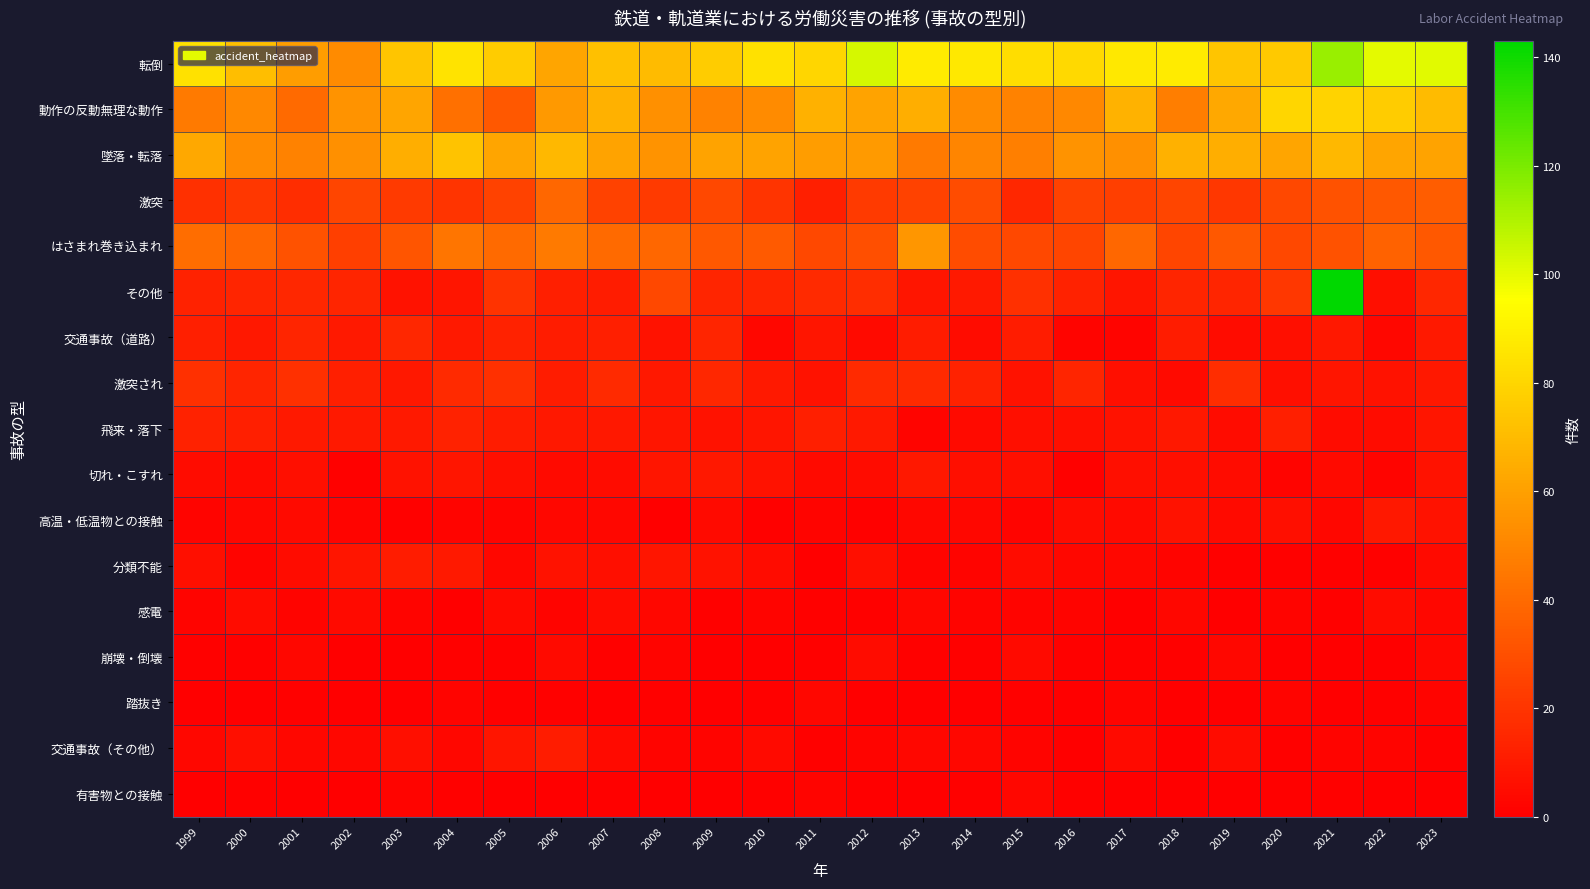

Reading right to left, transcribe all the data shown in this chart.

転倒: 2023=101	2022=100	2021=114	2020=75	2019=74	2018=88	2017=87	2016=81	2015=83	2014=87	2013=88	2012=103	2011=80	2010=84	2009=76	2008=70	2007=72	2006=62	2005=76	2004=85	2003=74	2002=52	2001=59	2000=71	1999=84
動作の反動無理な動作: 2023=70	2022=76	2021=79	2020=80	2019=63	2018=47	2017=67	2016=51	2015=49	2014=52	2013=65	2012=61	2011=66	2010=52	2009=49	2008=54	2007=66	2006=57	2005=33	2004=42	2003=62	2002=55	2001=40	2000=51	1999=46
墜落・転落: 2023=61	2022=62	2021=69	2020=62	2019=65	2018=66	2017=54	2016=55	2015=48	2014=50	2013=46	2012=58	2011=59	2010=61	2009=61	2008=55	2007=61	2006=69	2005=62	2004=73	2003=65	2002=54	2001=49	2000=52	1999=63
激突: 2023=35	2022=33	2021=31	2020=27	2019=21	2018=26	2017=24	2016=25	2015=15	2014=29	2013=25	2012=22	2011=12	2010=20	2009=27	2008=22	2007=25	2006=39	2005=25	2004=20	2003=22	2002=26	2001=17	2000=21	1999=18
はさまれ巻き込まれ: 2023=33	2022=37	2021=31	2020=27	2019=33	2018=26	2017=39	2016=26	2015=27	2014=29	2013=56	2012=30	2011=27	2010=34	2009=33	2008=39	2007=40	2006=46	2005=40	2004=44	2003=32	2002=24	2001=31	2000=38	1999=41
その他: 2023=15	2022=6	2021=143	2020=21	2019=14	2018=14	2017=8	2016=13	2015=18	2014=10	2013=8	2012=17	2011=16	2010=14	2009=14	2008=27	2007=11	2006=12	2005=19	2004=8	2003=7	2002=14	2001=15	2000=14	1999=13
交通事故（道路）: 2023=10	2022=3	2021=9	2020=6	2019=5	2018=11	2017=2	2016=2	2015=11	2014=5	2013=11	2012=4	2011=8	2010=3	2009=14	2008=7	2007=12	2006=11	2005=13	2004=10	2003=15	2002=10	2001=14	2000=9	1999=12
激突され: 2023=9	2022=7	2021=8	2020=6	2019=17	2018=4	2017=6	2016=14	2015=7	2014=13	2013=16	2012=16	2011=7	2010=10	2009=15	2008=9	2007=16	2006=11	2005=18	2004=16	2003=9	2002=12	2001=18	2000=14	1999=18
飛来・落下: 2023=8	2022=5	2021=5	2020=12	2019=5	2018=9	2017=7	2016=6	2015=6	2014=4	2013=2	2012=10	2011=12	2010=8	2009=7	2008=8	2007=9	2006=9	2005=11	2004=13	2003=10	2002=10	2001=10	2000=12	1999=13
切れ・こすれ: 2023=7	2022=2	2021=4	2020=2	2019=5	2018=6	2017=6	2016=1	2015=6	2014=6	2013=9	2012=5	2011=4	2010=7	2009=9	2008=8	2007=5	2006=4	2005=6	2004=8	2003=7	2002=1	2001=6	2000=4	1999=5
高温・低温物との接触: 2023=7	2022=9	2021=3	2020=6	2019=4	2018=7	2017=4	2016=5	2015=2	2014=3	2013=3	2012=1	2011=2	2010=1	2009=4	2008=0	2007=3	2006=3	2005=2	2004=2	2003=1	2002=2	2001=4	2000=3	1999=2
分類不能: 2023=4	2022=1	2021=1	2020=1	2019=1	2018=2	2017=3	2016=3	2015=5	2014=2	2013=2	2012=6	2011=0	2010=5	2009=7	2008=8	2007=6	2006=7	2005=3	2004=10	2003=11	2002=8	2001=5	2000=2	1999=6
感電: 2023=3	2022=5	2021=1	2020=2	2019=0	2018=3	2017=0	2016=2	2015=2	2014=2	2013=3	2012=1	2011=1	2010=2	2009=1	2008=3	2007=5	2006=2	2005=4	2004=0	2003=2	2002=4	2001=2	2000=5	1999=2
崩壊・倒壊: 2023=3	2022=0	2021=0	2020=0	2019=3	2018=1	2017=1	2016=1	2015=4	2014=1	2013=1	2012=5	2011=1	2010=0	2009=0	2008=2	2007=1	2006=4	2005=1	2004=1	2003=0	2002=0	2001=3	2000=1	1999=1
踏抜き: 2023=2	2022=1	2021=0	2020=2	2019=0	2018=0	2017=2	2016=0	2015=1	2014=0	2013=0	2012=0	2011=3	2010=1	2009=0	2008=1	2007=0	2006=1	2005=1	2004=2	2003=0	2002=0	2001=1	2000=0	1999=0
交通事故（その他）: 2023=1	2022=2	2021=2	2020=1	2019=5	2018=0	2017=4	2016=0	2015=2	2014=3	2013=3	2012=2	2011=1	2010=4	2009=2	2008=2	2007=4	2006=11	2005=8	2004=3	2003=6	2002=3	2001=3	2000=6	1999=3
有害物との接触: 2023=0	2022=0	2021=1	2020=1	2019=0	2018=0	2017=0	2016=1	2015=3	2014=1	2013=0	2012=0	2011=2	2010=1	2009=0	2008=0	2007=1	2006=0	2005=0	2004=1	2003=2	2002=0	2001=0	2000=1	1999=0